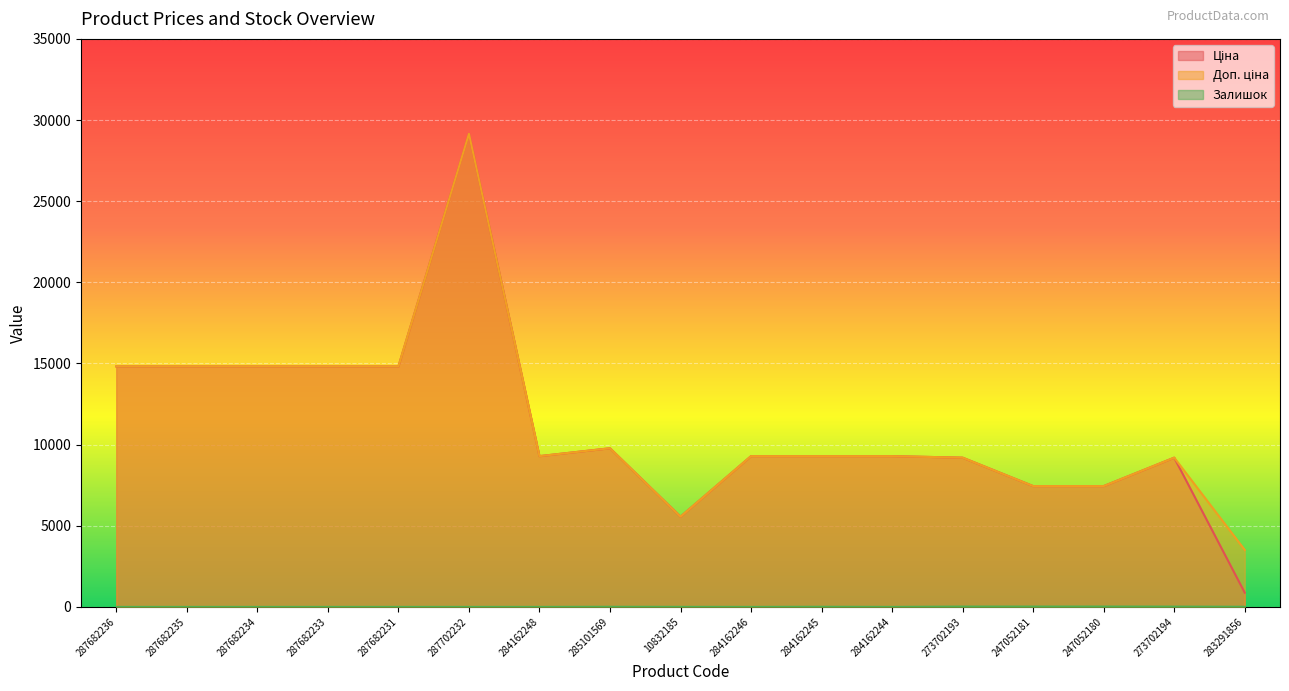

What is the difference between the maximum and minimum values in the Залишок series?

21.0